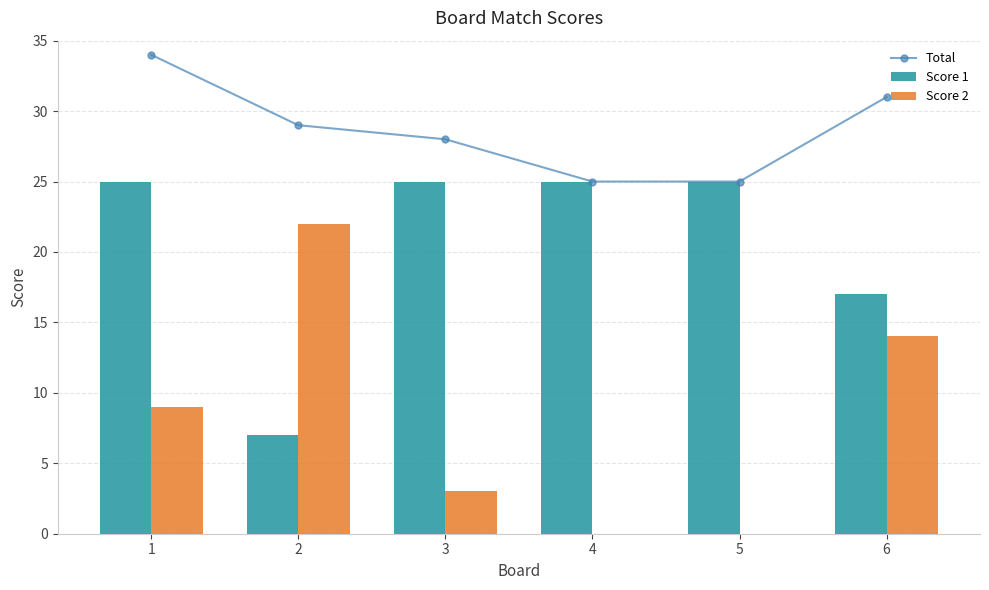

What is the sum of all Total values?

172